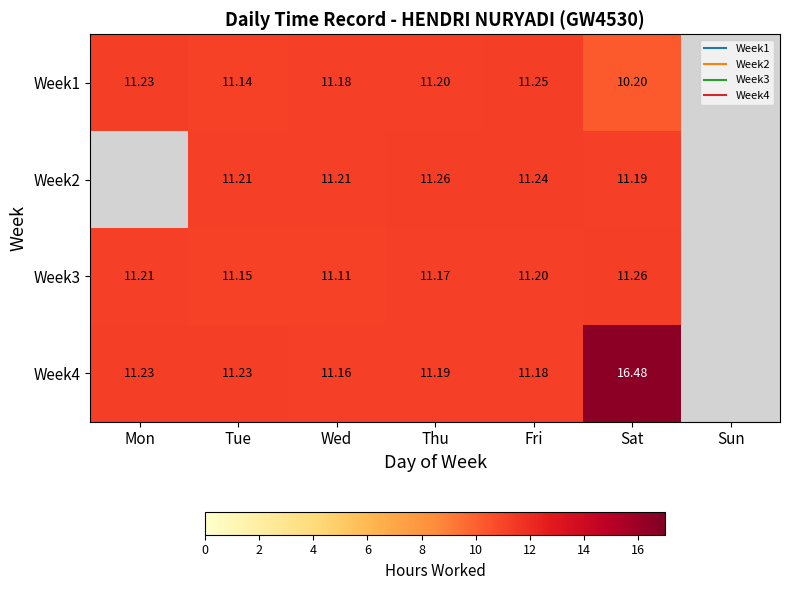

True or false: Week2 has a value of 19.1 at Tue.

False